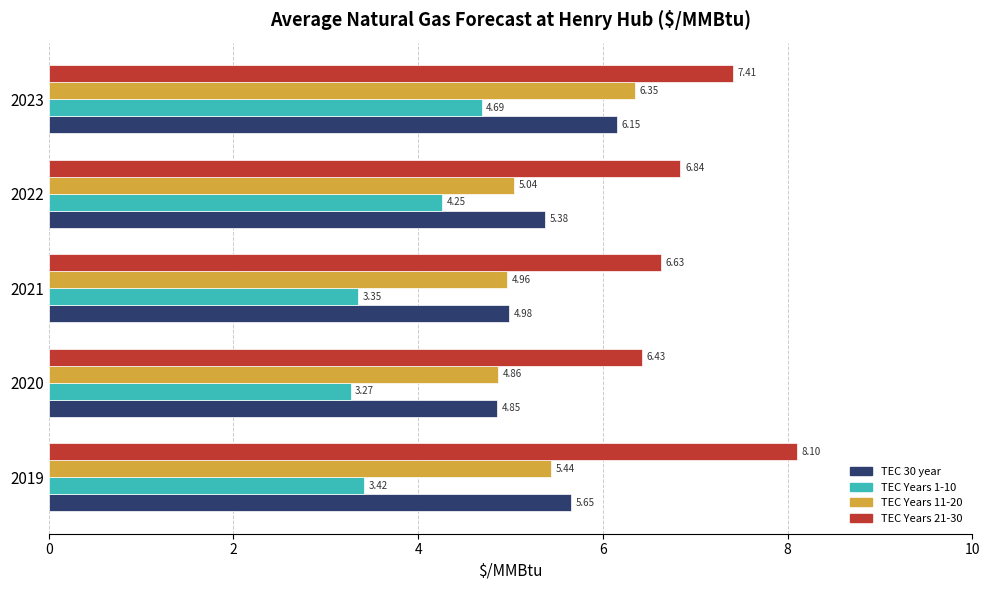

What is the sum of all TEC Years 21-30 values?

35.4